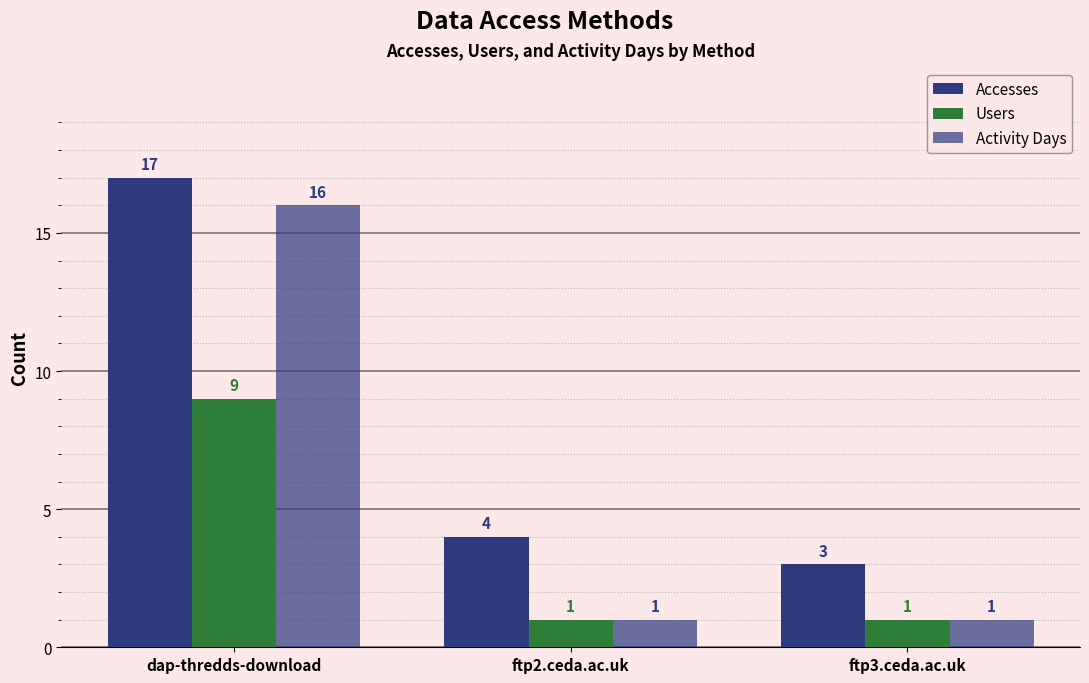

What is the lowest value of the Activity Days series?

1